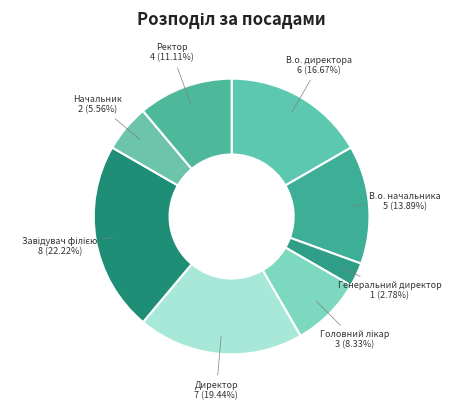

What portion of the pie excludes Начальник?

94.4%